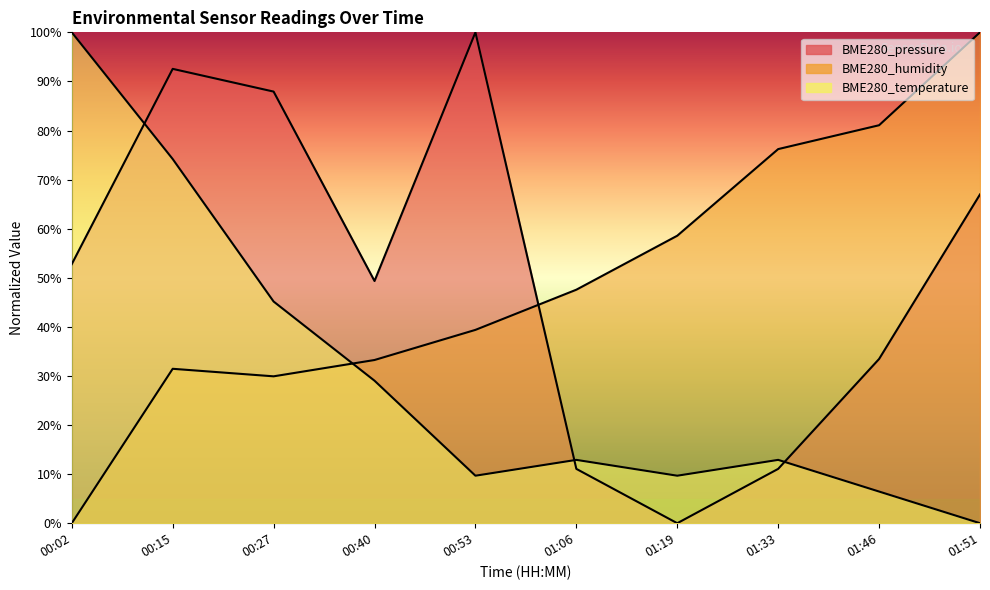

Which category has the highest value in the BME280_temperature series?

00:02